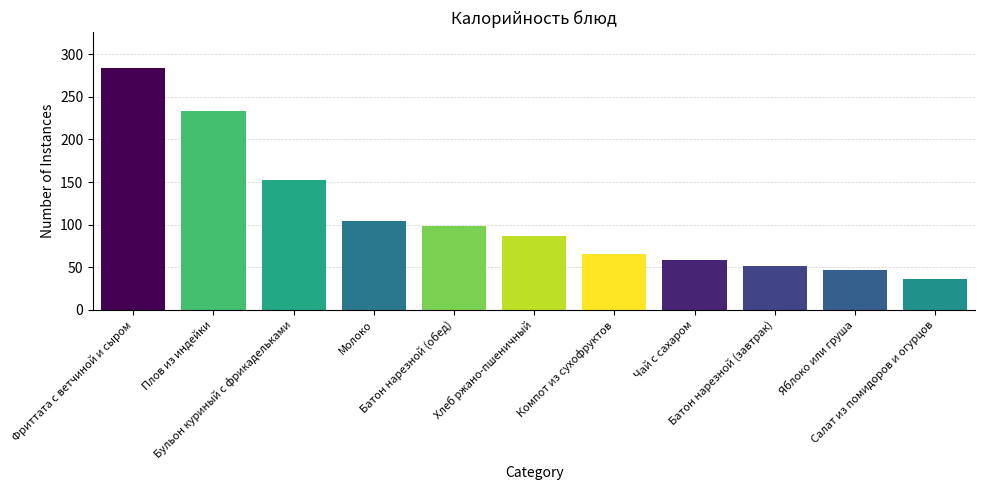

At which label is the value closest to 160?

Бульон куриный с фрикадельками